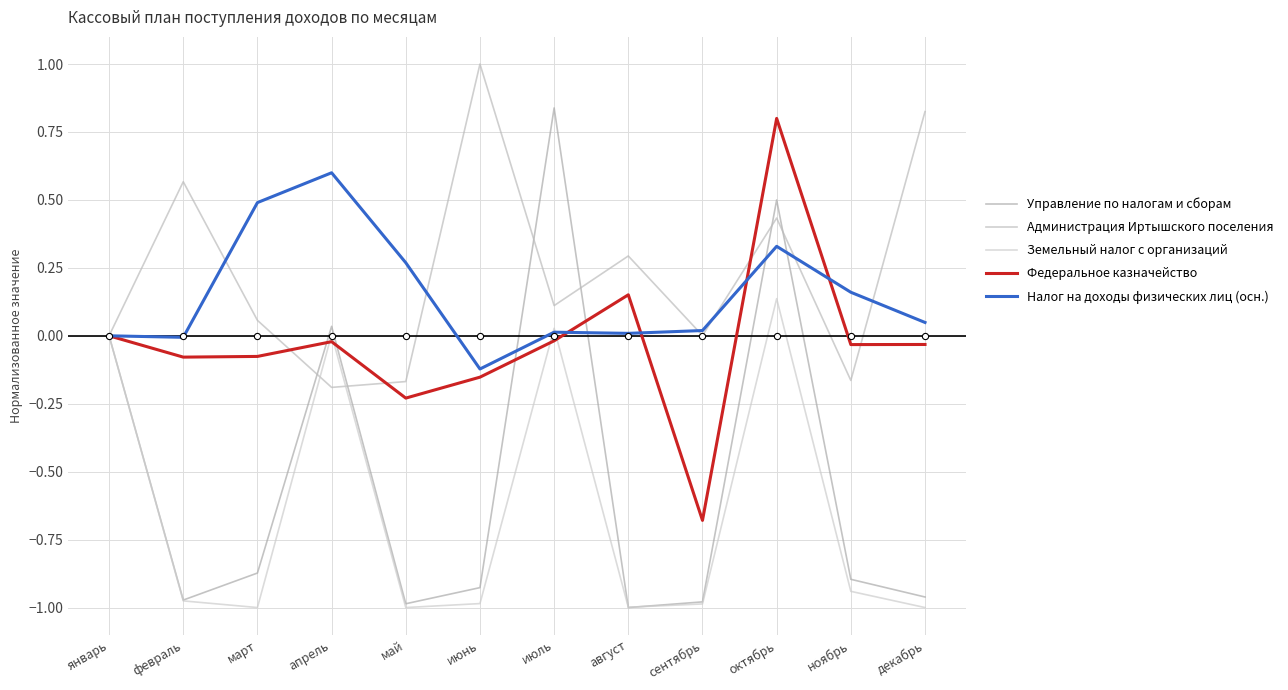

Which series has the largest total across all categories?

Администрация Иртышского поселения